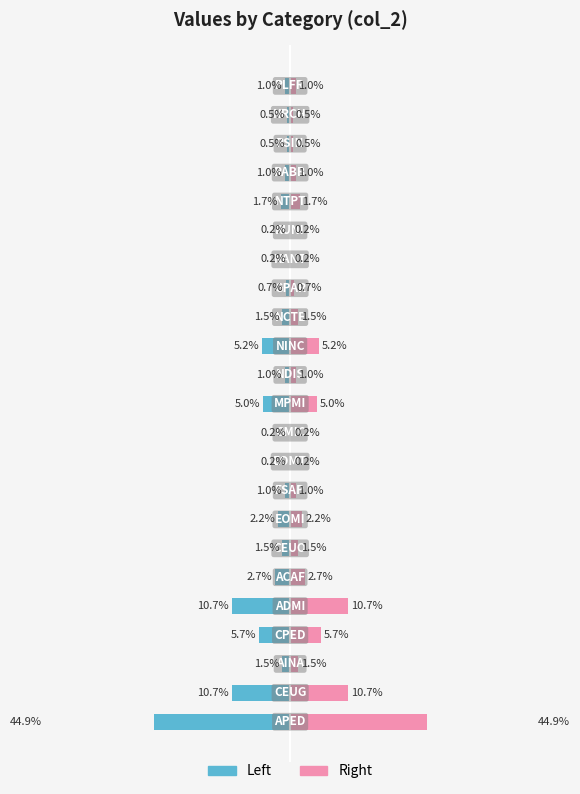

How many bars are there in each group?

2